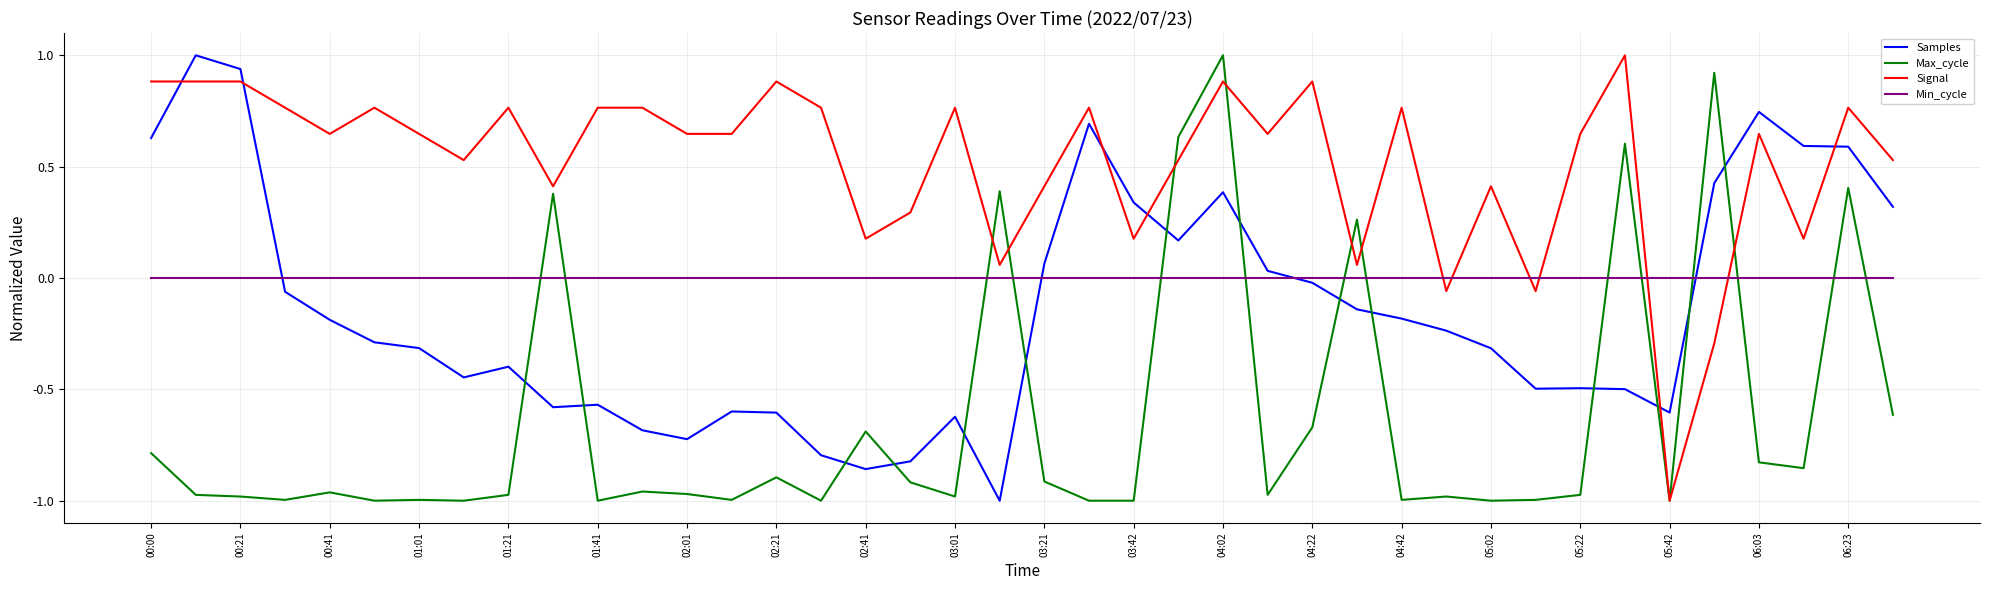

True or false: Samples and Signal intersect in this chart.

True